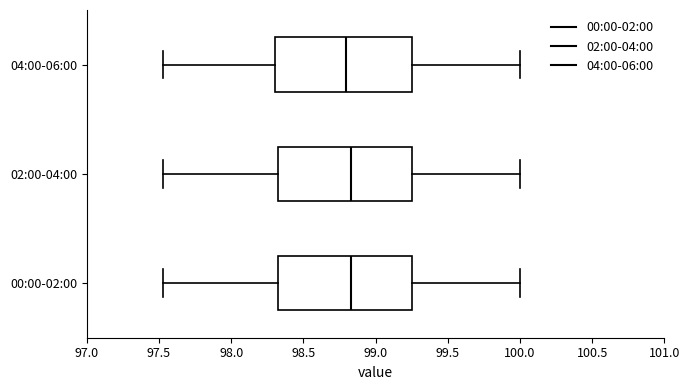

Reading bottom to top, transcribe this box plot: for each box, give where its median line is, the range the box spans, and where its two whiskers end, as read against the x-axis. The values are not printed on the chart, so give them approximately, as read against the axis.

00:00-02:00: median 98.85, box 98.35 to 99.25, whiskers 97.55 to 100.00
02:00-04:00: median 98.85, box 98.35 to 99.25, whiskers 97.55 to 100.00
04:00-06:00: median 98.80, box 98.30 to 99.25, whiskers 97.55 to 100.00